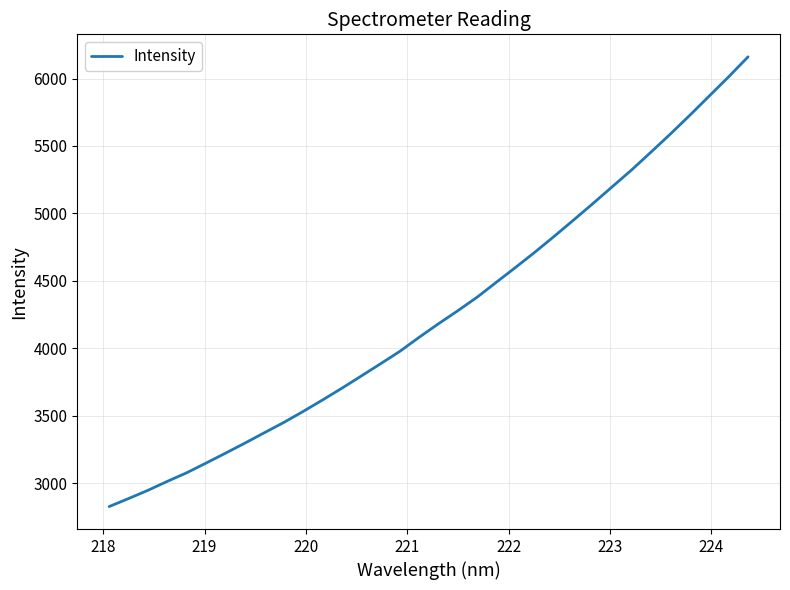

How many categories are shown in the chart?

34